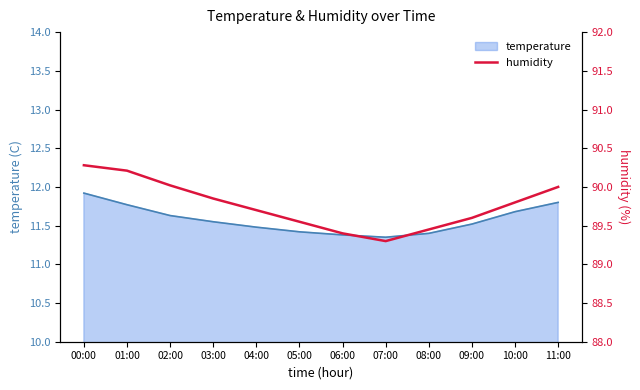

Is it true that temperature equals 5.6 at 07:00?

False